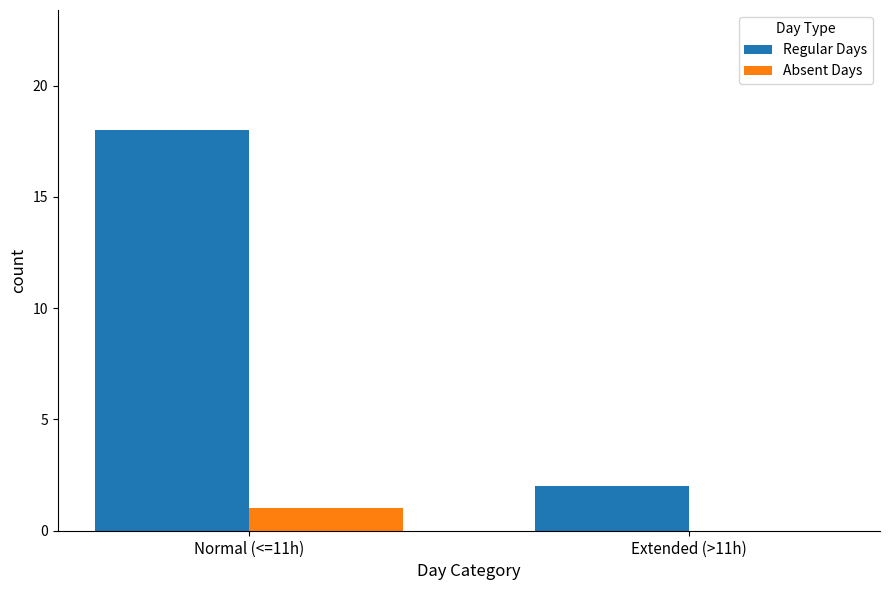

Which category has the highest value in the Regular Days series?

Normal (<=11h)